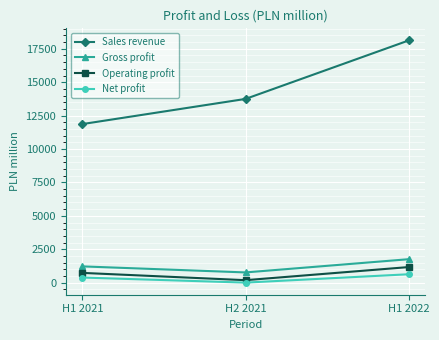

What is the difference between the maximum and minimum values in the Operating profit series?

981